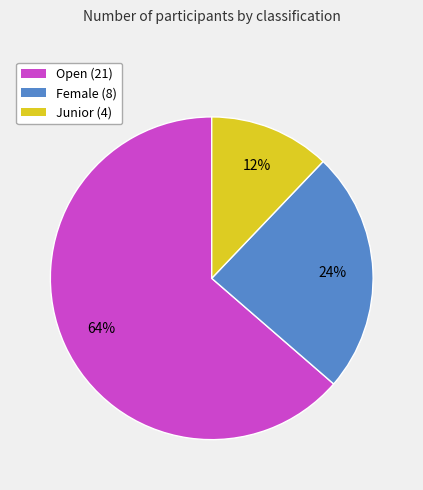

To the nearest percent, what is the difference between the Junior and Open slice percentages?

52%